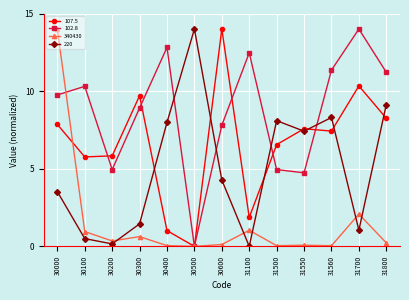

Where is the first local minimum for 340430?

30200